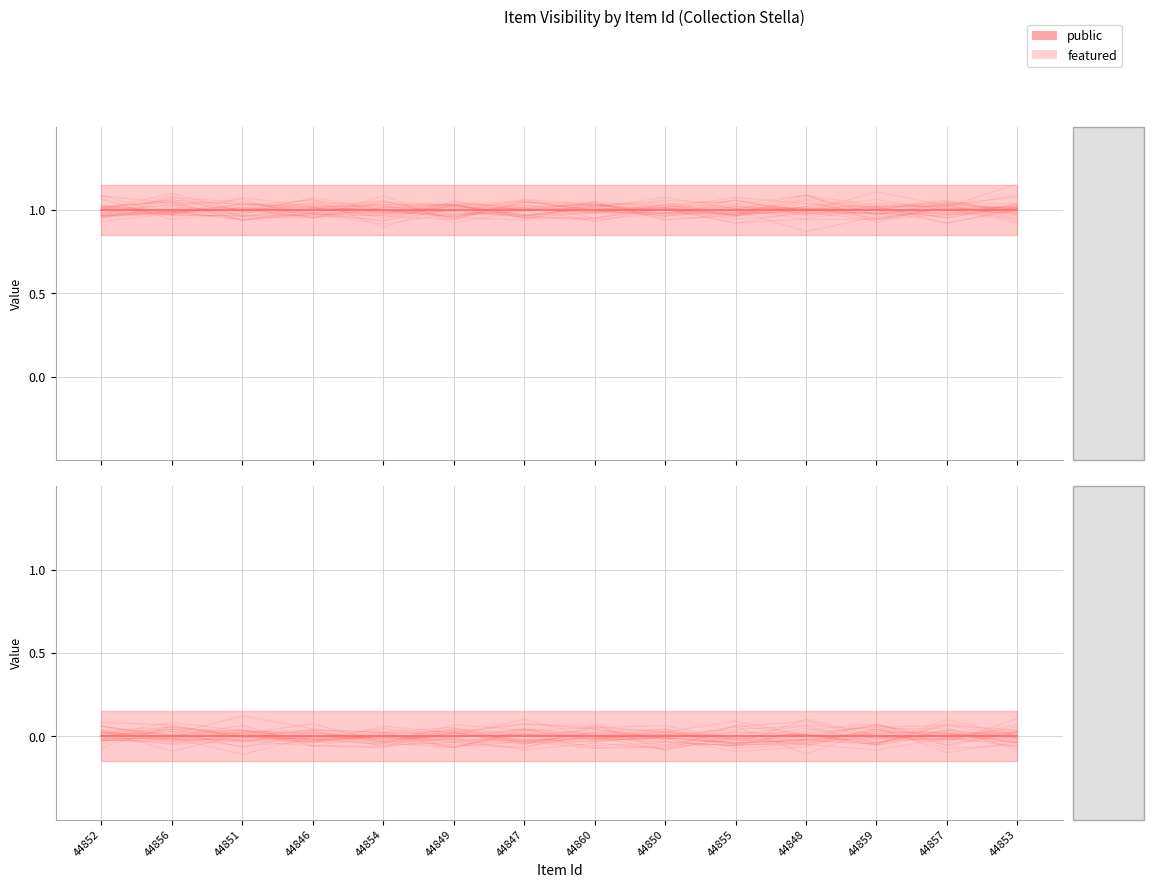

What is the label of the 12th point from the left?

44859